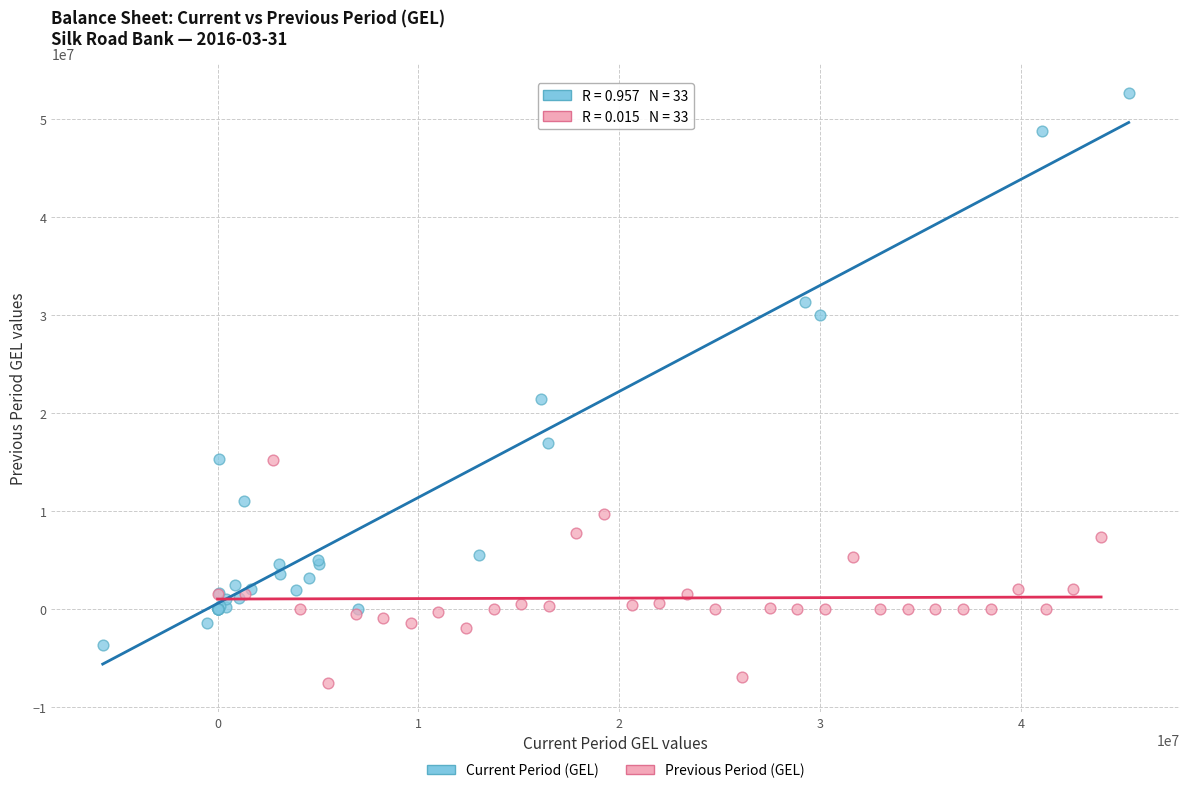

Which series reaches the maximum Y coordinate?

Current Period (GEL)